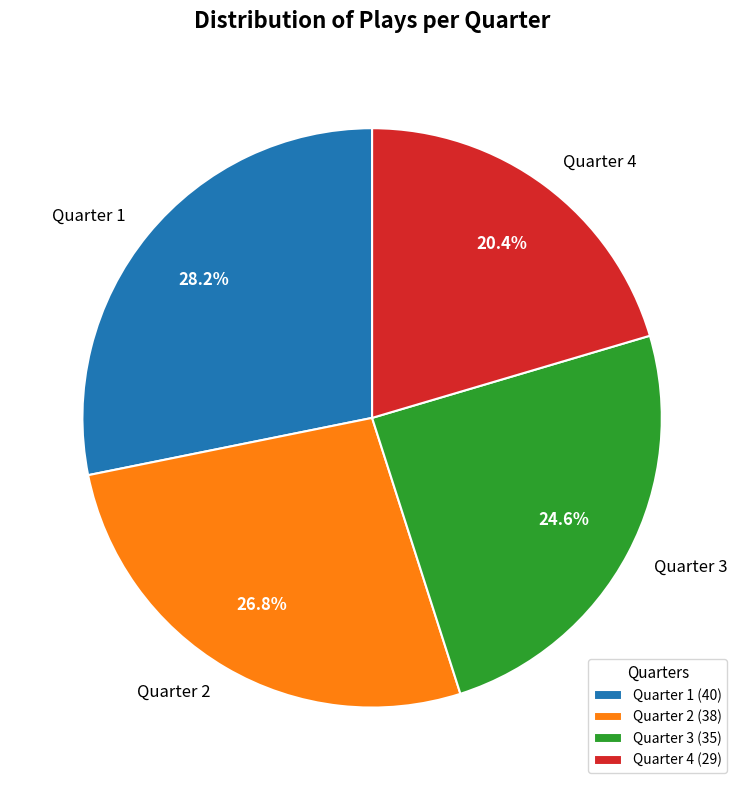

True or false: Quarter 3 accounts for 18% of the total.

False